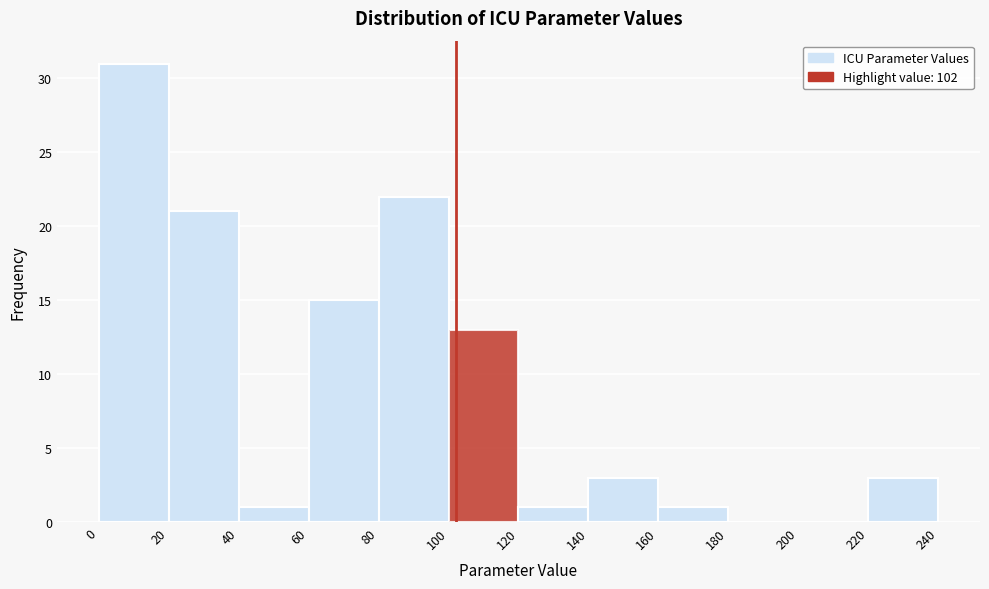

What is the height of the bar covering 40 to 60 on the x-axis? The values are not printed on the chart, so give them approximately, as read against the axis.

1